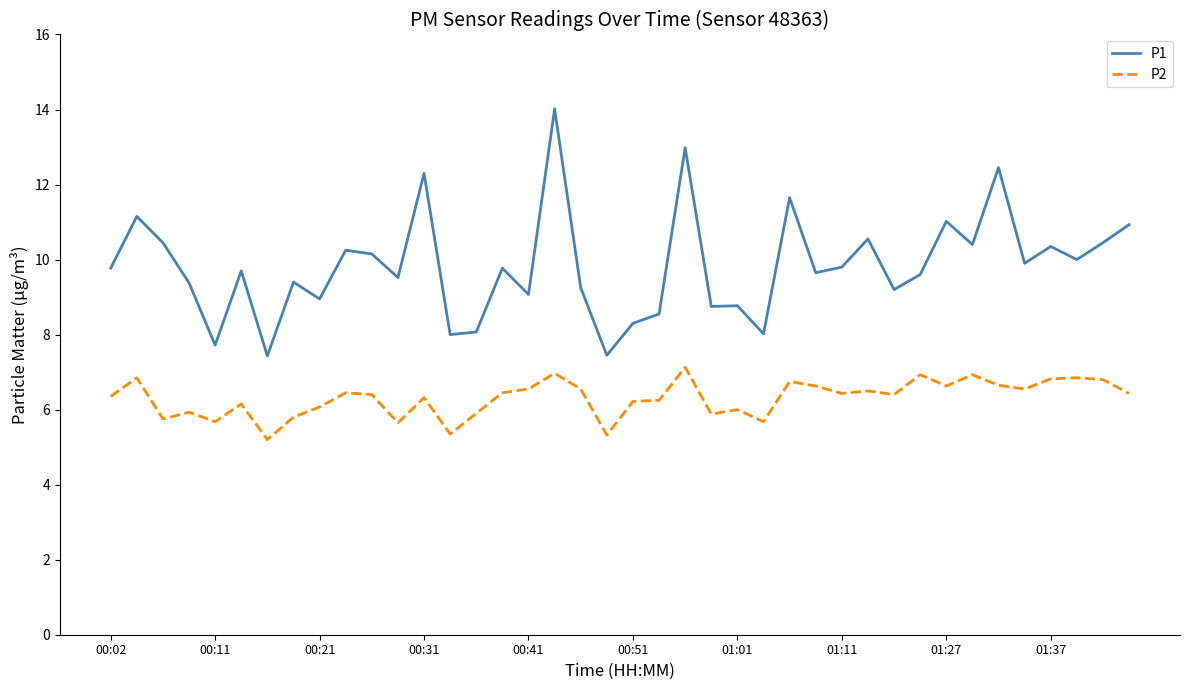

Is this an area chart (filled region under the line)?

No